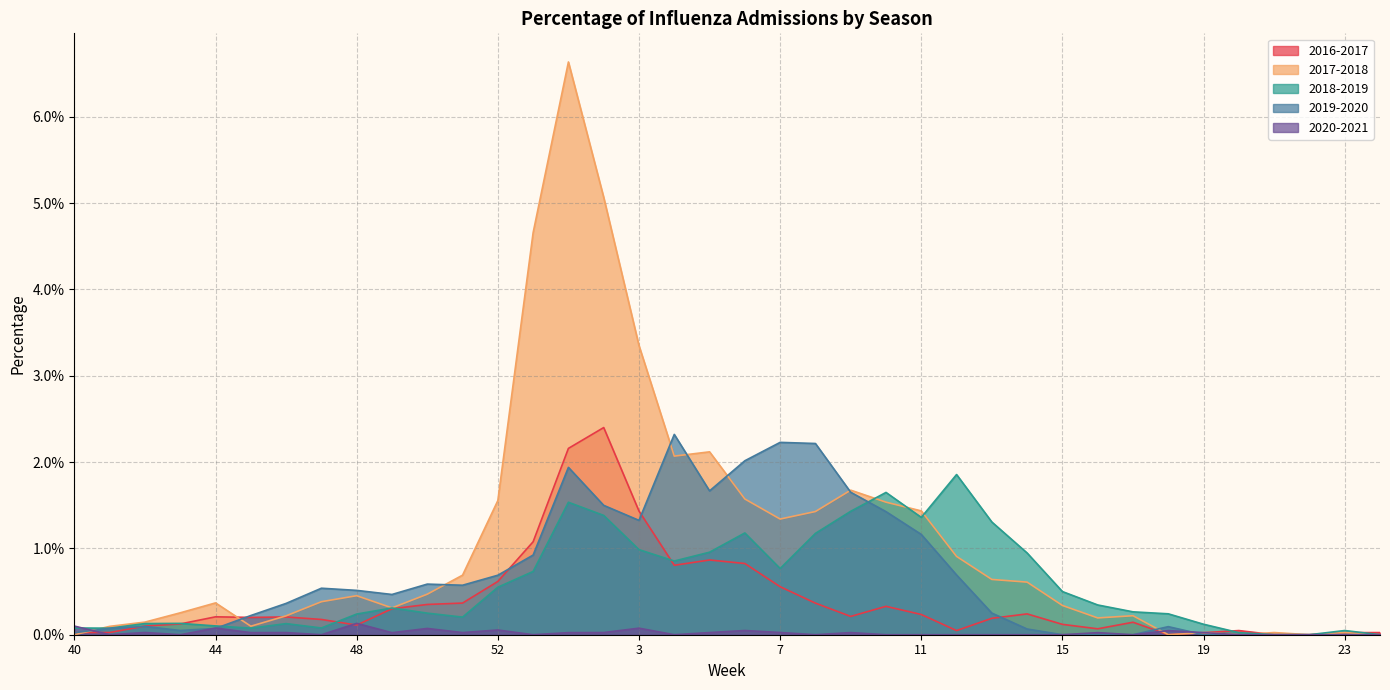

The 2019-2020 series shows 2.3 at 4. True or false?

True